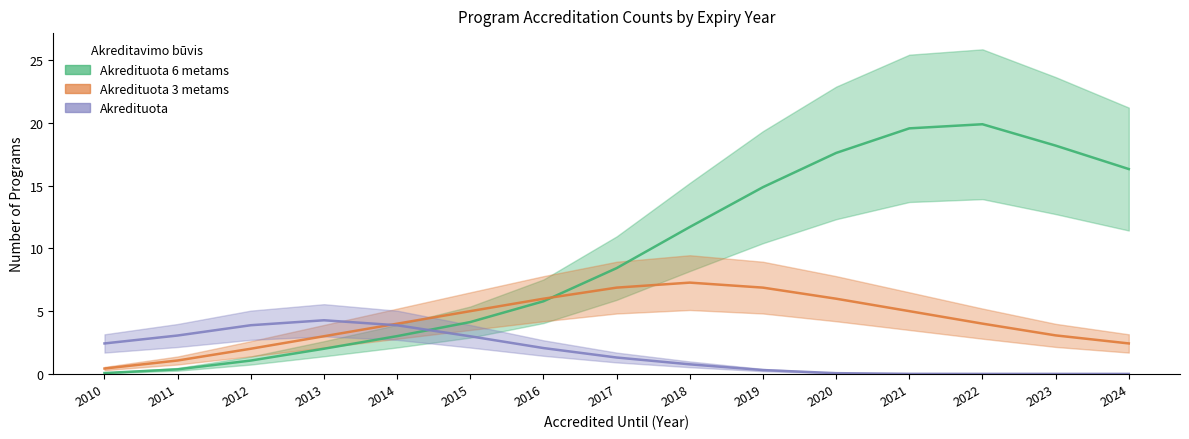

Which category has the highest value in the Akredituota 6 metams series?

2022